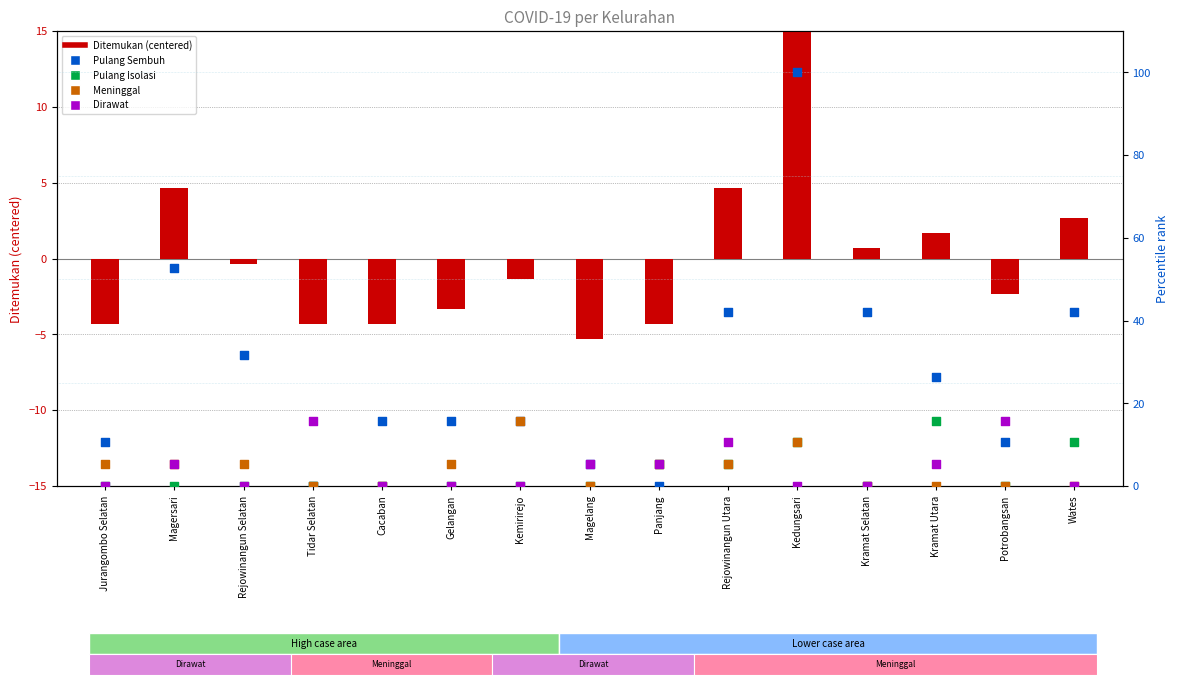

What are all the series names shown in the legend?

Ditemukan (centered), Pulang Sembuh, Pulang Isolasi, Meninggal, Dirawat